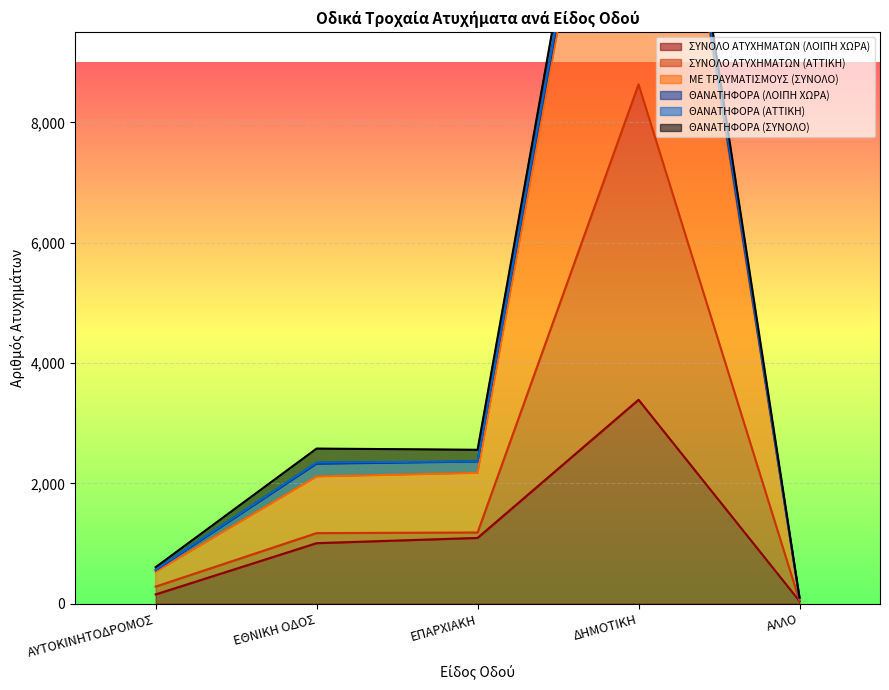

What is the highest value of the ΣΥΝΟΛΟ ΑΤΥΧΗΜΑΤΩΝ (ΛΟΙΠΗ ΧΩΡΑ) series?

3389